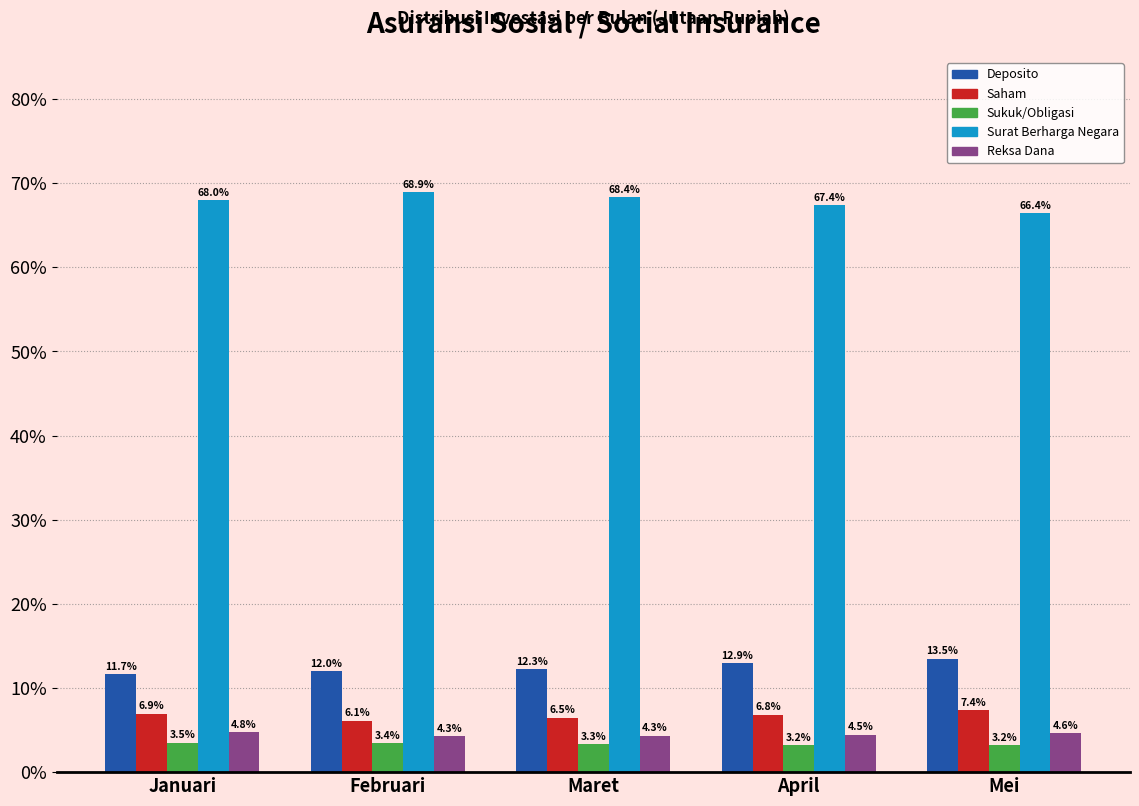

Reading left to right, extract all data points from this chart.

Deposito: 11.7	12.0	12.3	12.9	13.5
Saham: 6.9	6.1	6.5	6.8	7.4
Sukuk/Obligasi: 3.5	3.4	3.3	3.2	3.2
Surat Berharga Negara: 68.0	68.9	68.4	67.4	66.4
Reksa Dana: 4.8	4.3	4.3	4.5	4.6